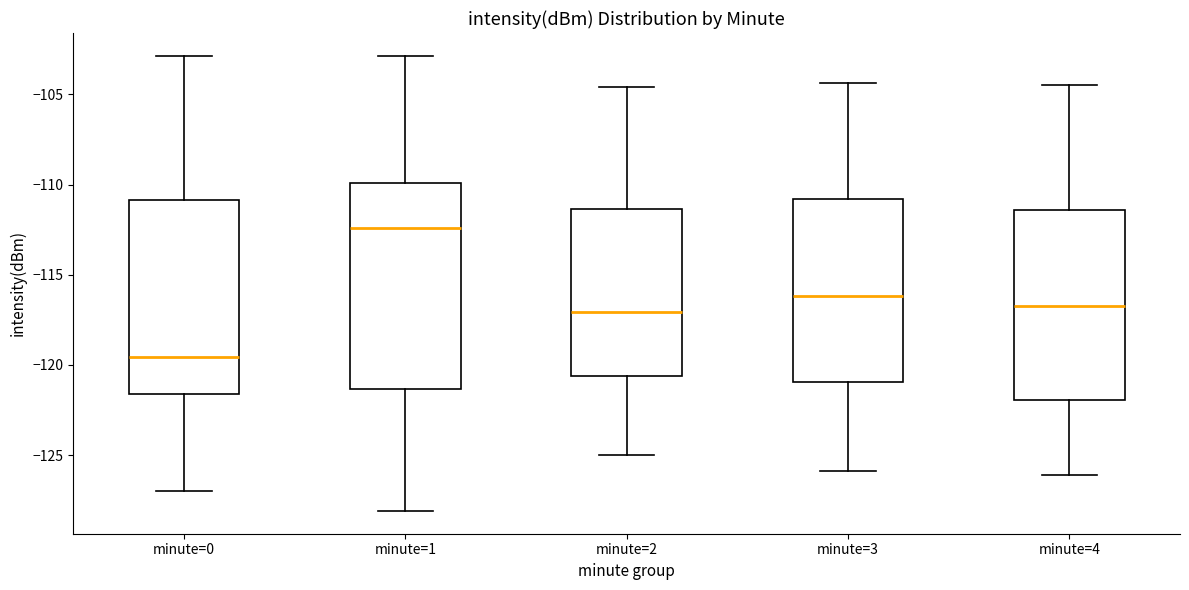

Which box has the lowest median line?

minute=0